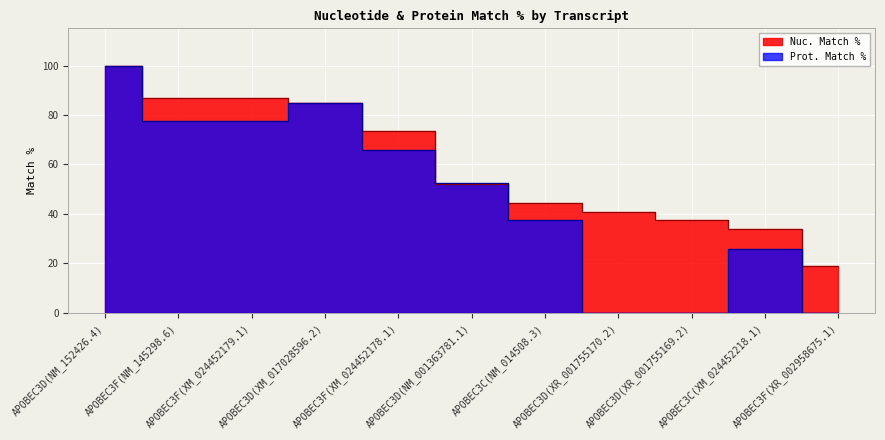

Which series ends up on top after the final intersection of Nuc. Match % and Prot. Match %?

Nuc. Match %